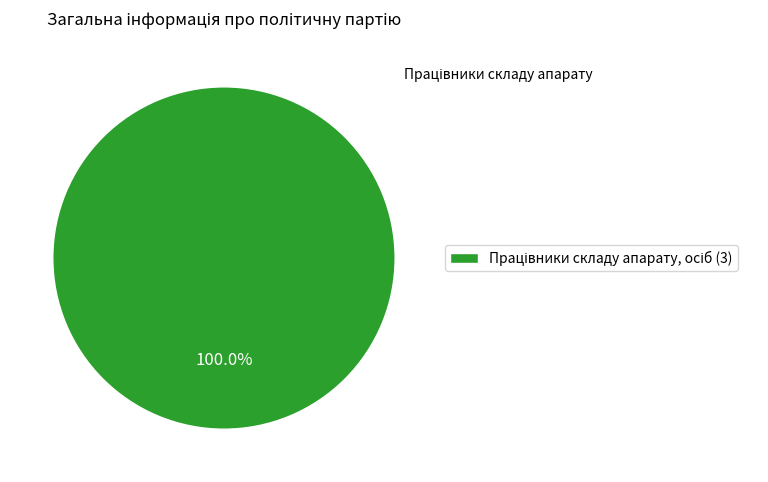

Count the number of slices in the pie.

1